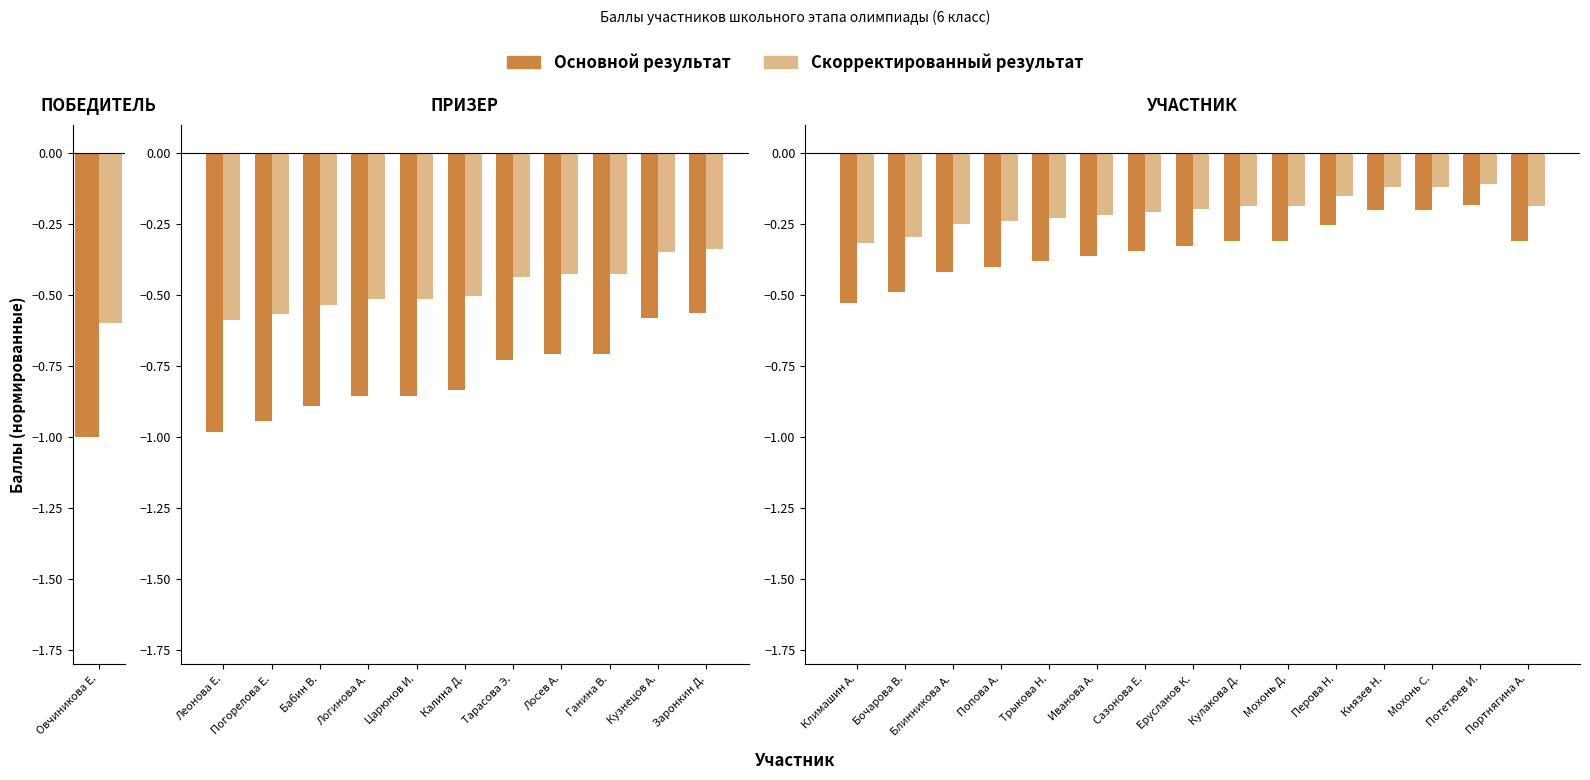

What is the average value?

-0.3